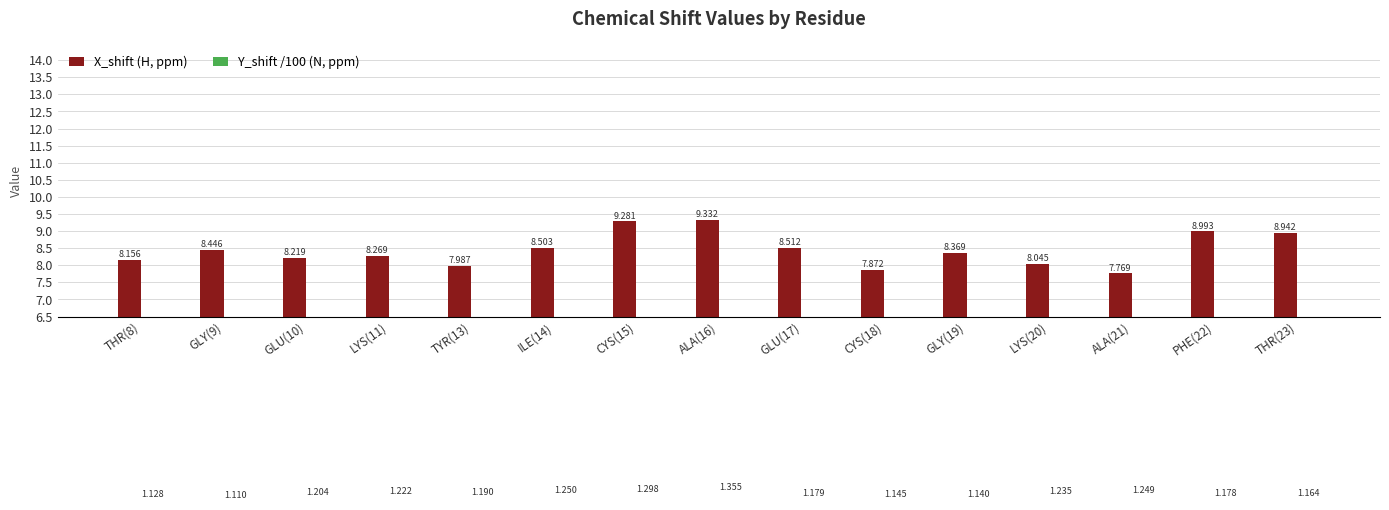

What is the highest value of the Y_shift /100 (N, ppm) series?

1.4